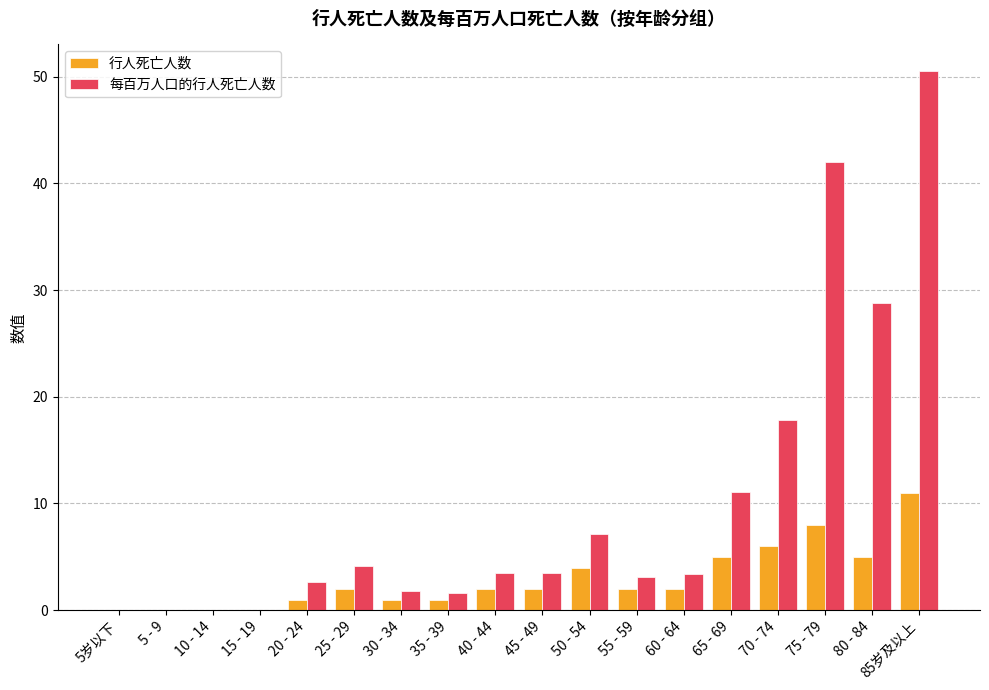

What is the sum of the 每百万人口的行人死亡人数 values at 70 - 74 and 50 - 54?

25.0